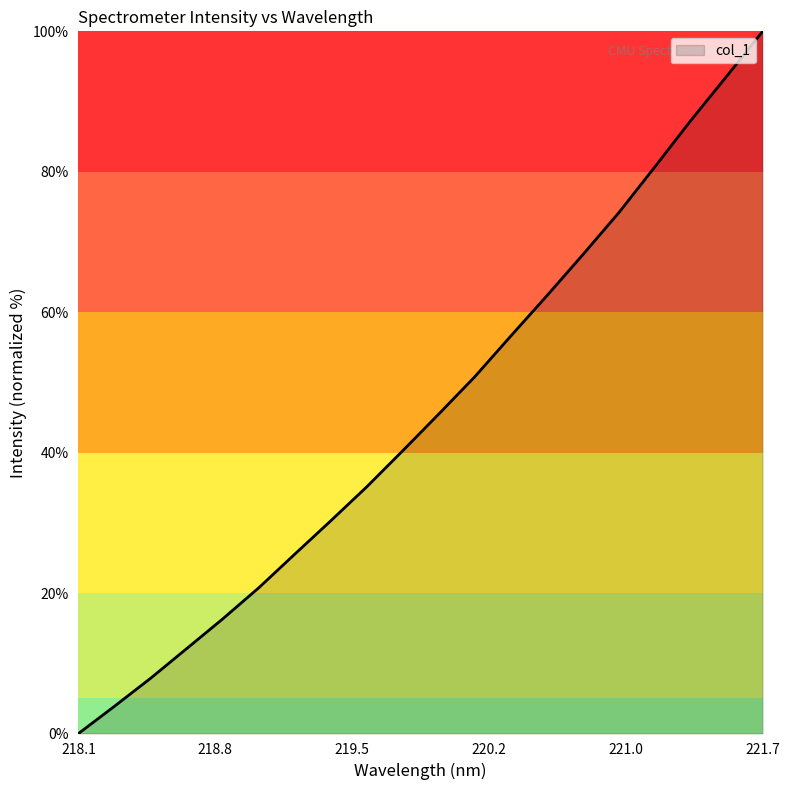

What is the difference between the second highest and second lowest values?

89.7